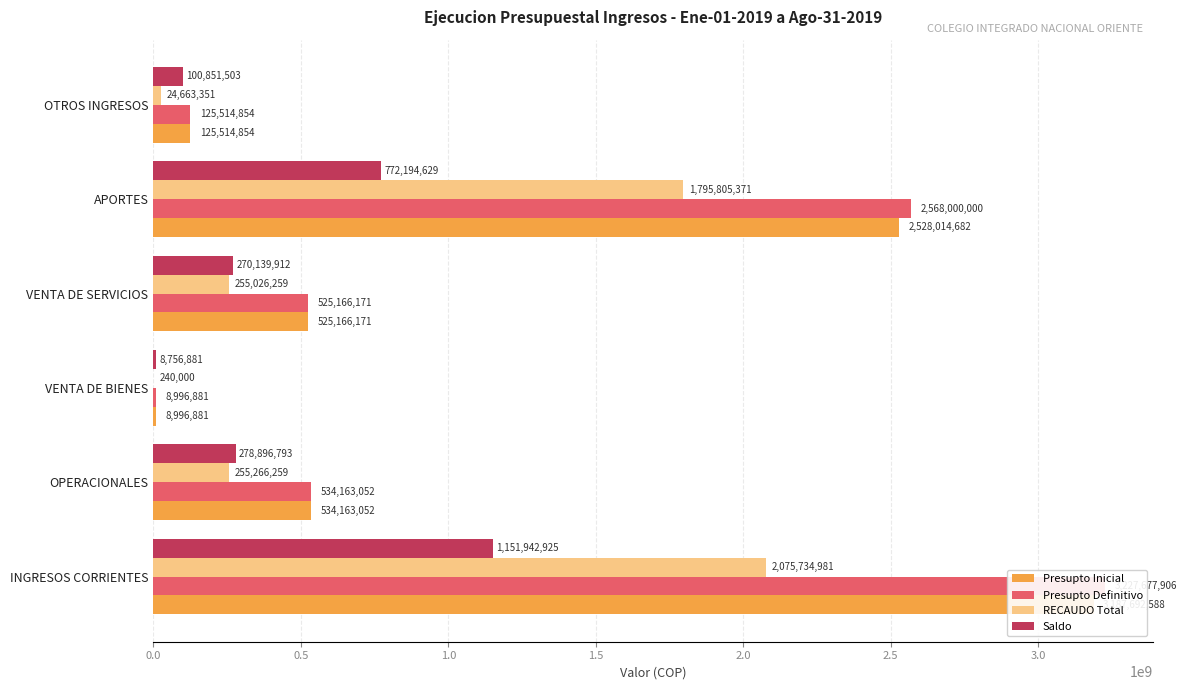

What is the minimum value for Presupto Inicial?

8996881